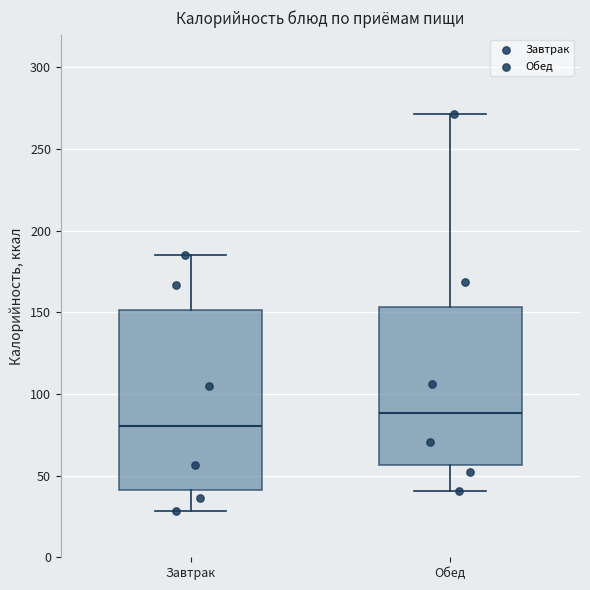

Reading left to right, read every box against the y-axis: the position of its median line, the range the box covers, and the ends of its whiskers. The values are not printed on the chart, so give them approximately, as read against the axis.

Завтрак: median 80, box 40 to 150, whiskers 30 to 185
Обед: median 90, box 55 to 155, whiskers 40 to 270